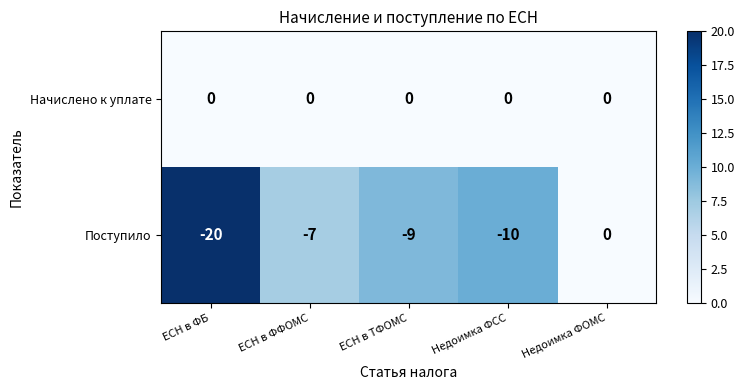

Reading left to right, transcribe all the data shown in this chart.

Начислено к уплате: 0	0	0	0	0
Поступило: -20	-7	-9	-10	0